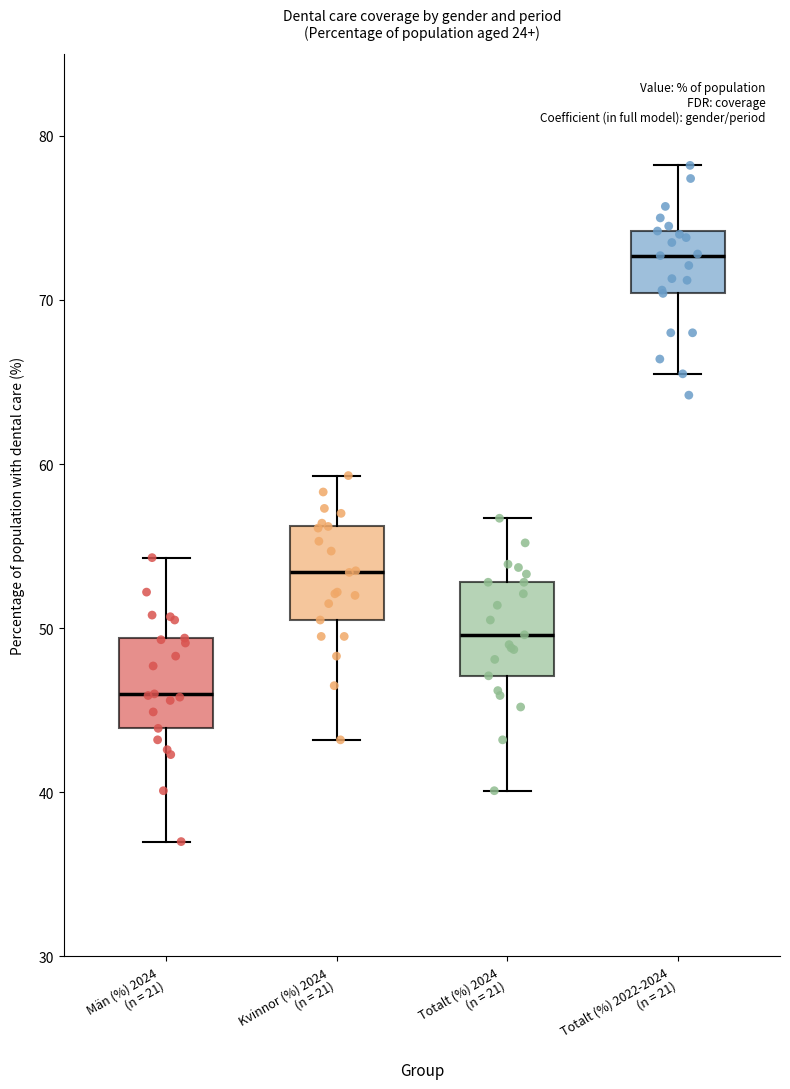

Which box's median line is the highest?

Totalt (%) 2022-2024 (n = 21)